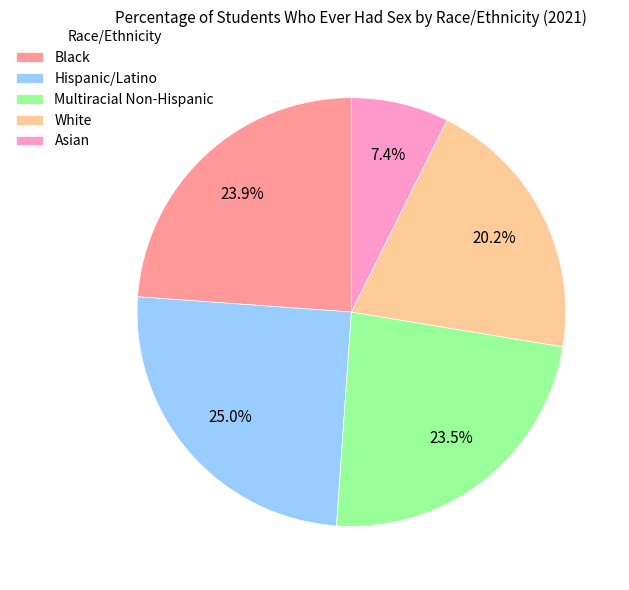

Combined, what portion of the pie is Hispanic/Latino and Asian?

32.4%